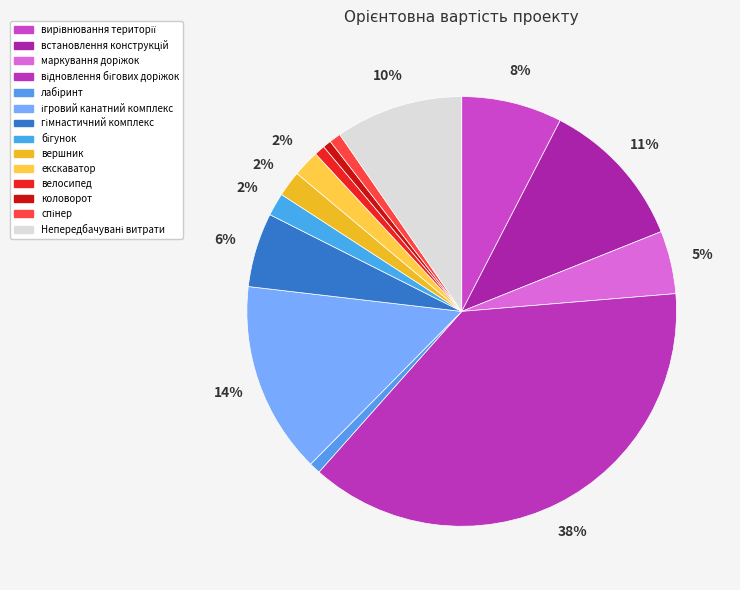

How many segments does this pie chart have?

14